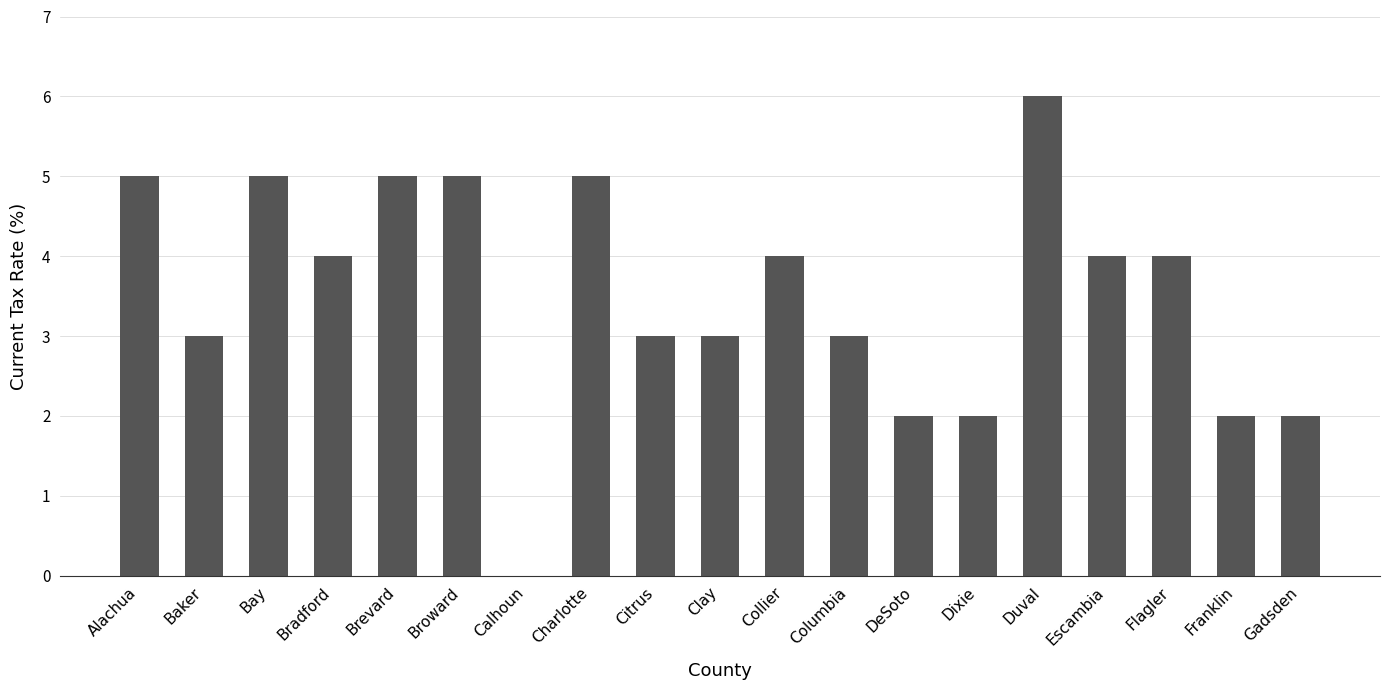

How many series are shown in this chart?

1